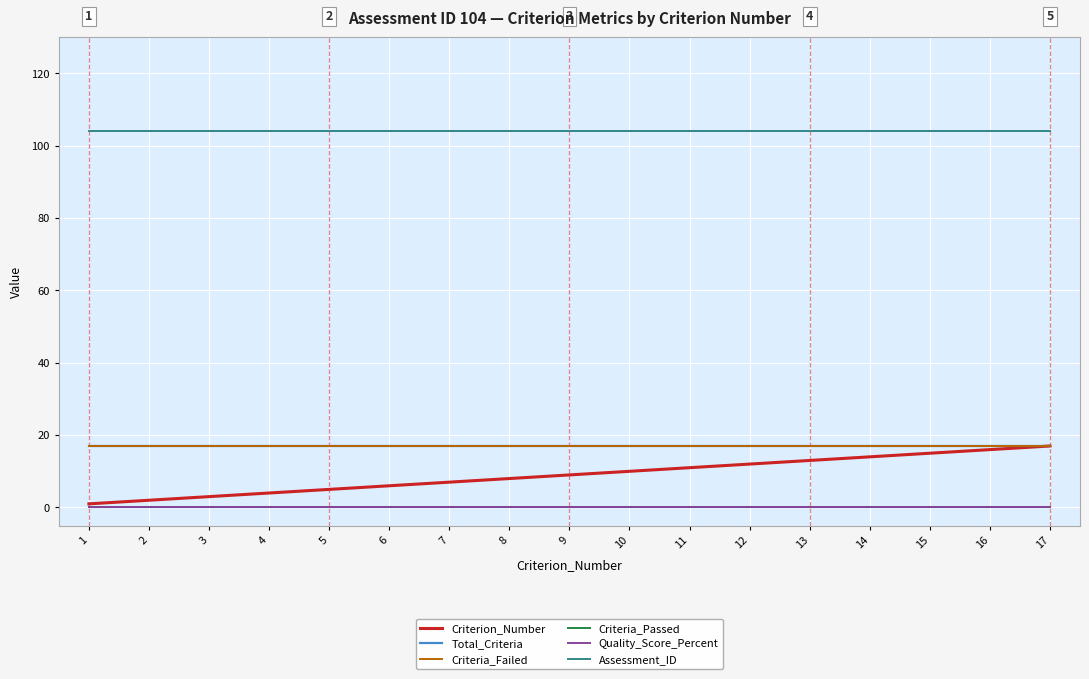

How many lines are shown in the chart?

6